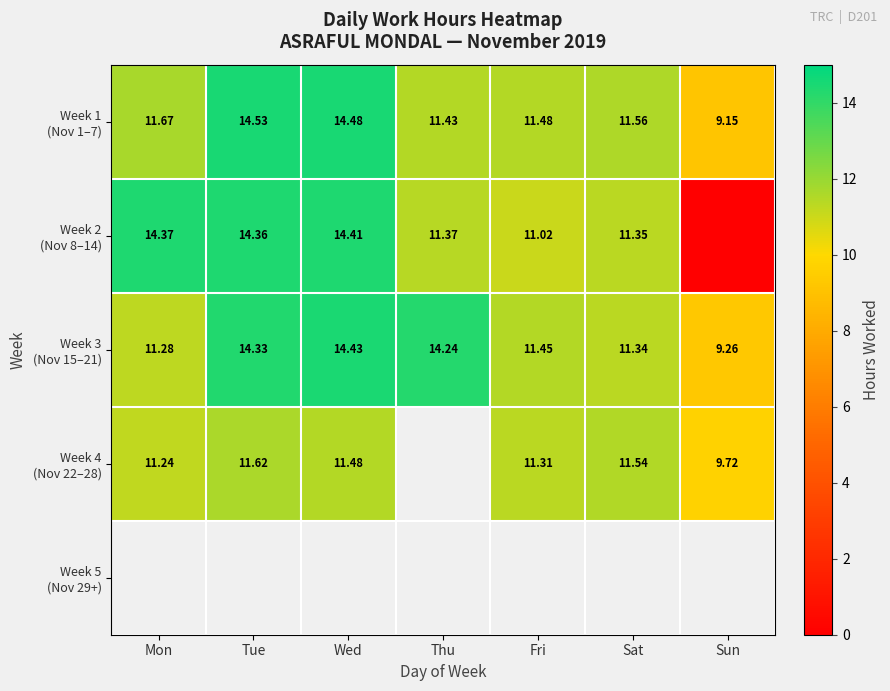

Which category has the lowest value in the Week 3 (Nov 15–21) series?

Sun